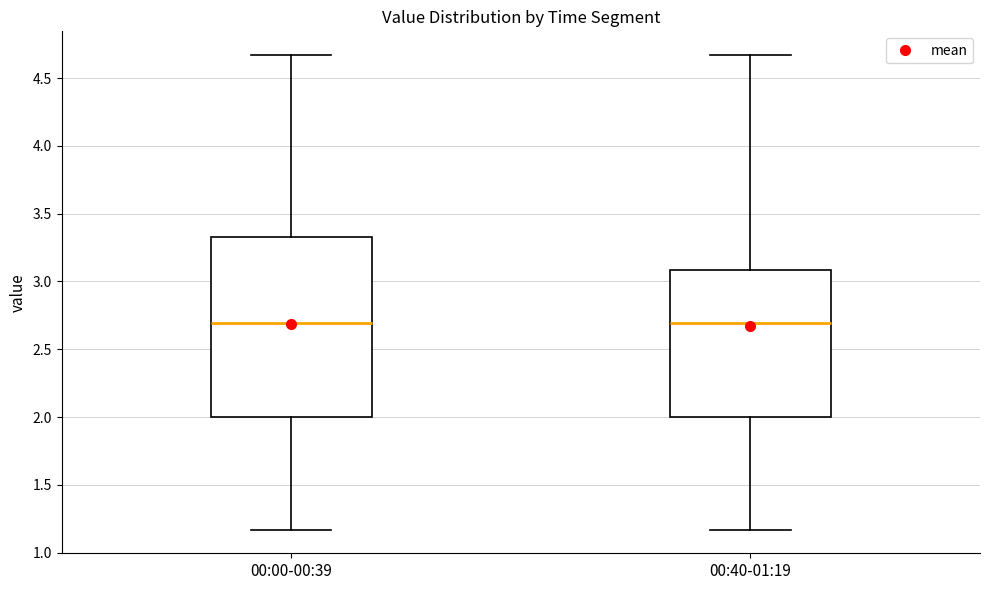

Reading left to right, transcribe this box plot: for each box, give where its median line is, the range the box spans, and where its two whiskers end, as read against the y-axis. The values are not printed on the chart, so give them approximately, as read against the axis.

00:00-00:39: median 2.70, box 2.00 to 3.35, whiskers 1.15 to 4.65
00:40-01:19: median 2.70, box 2.00 to 3.10, whiskers 1.15 to 4.65